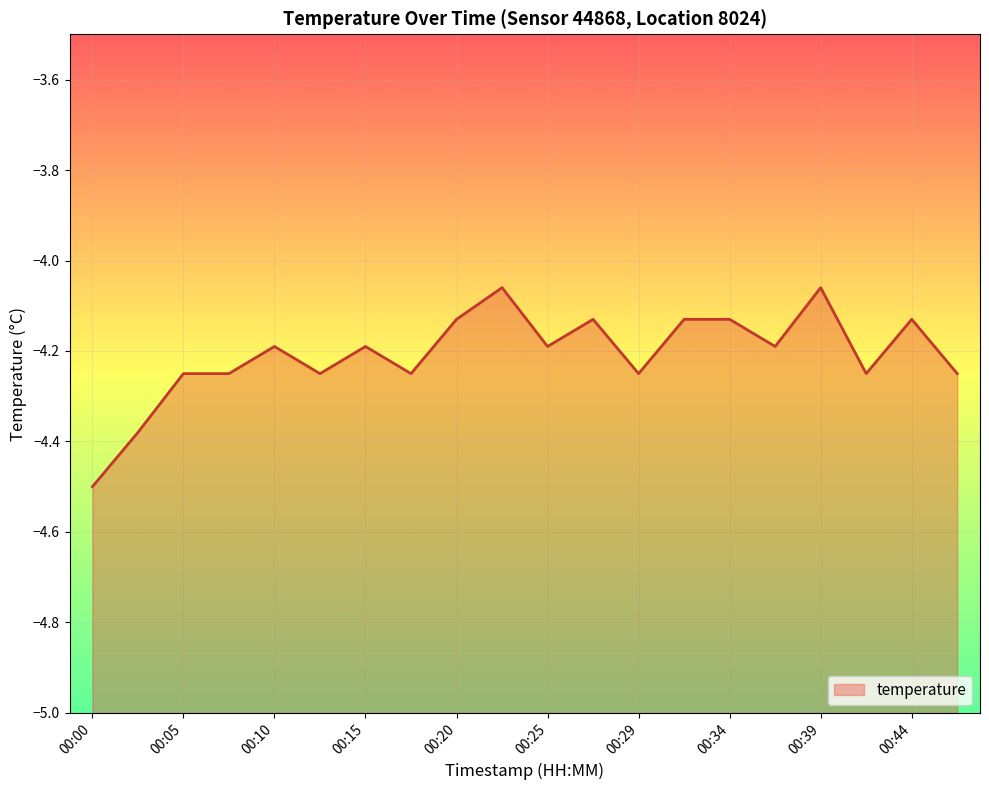

At which category does the data reach its first local peak?

00:10